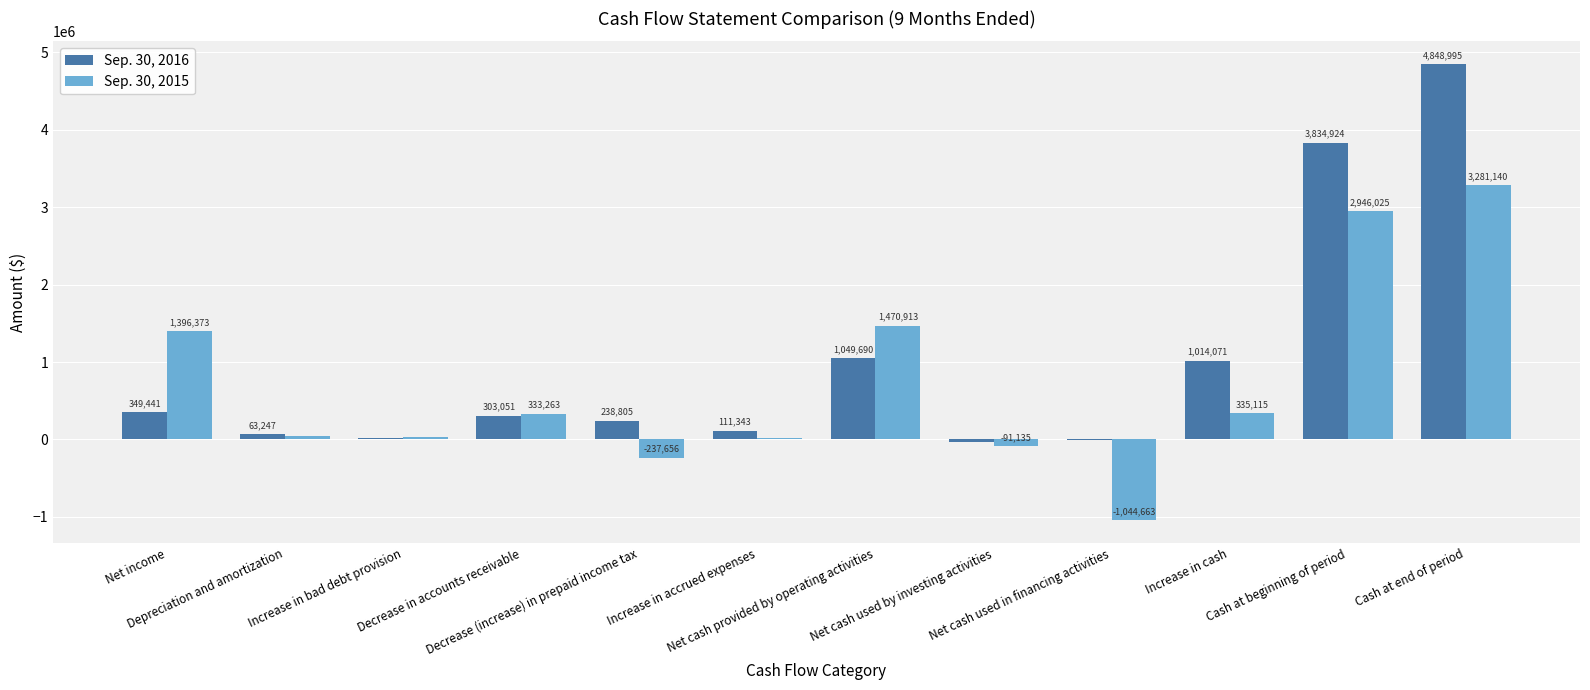

Which series has the largest total across all categories?

Sep. 30, 2016